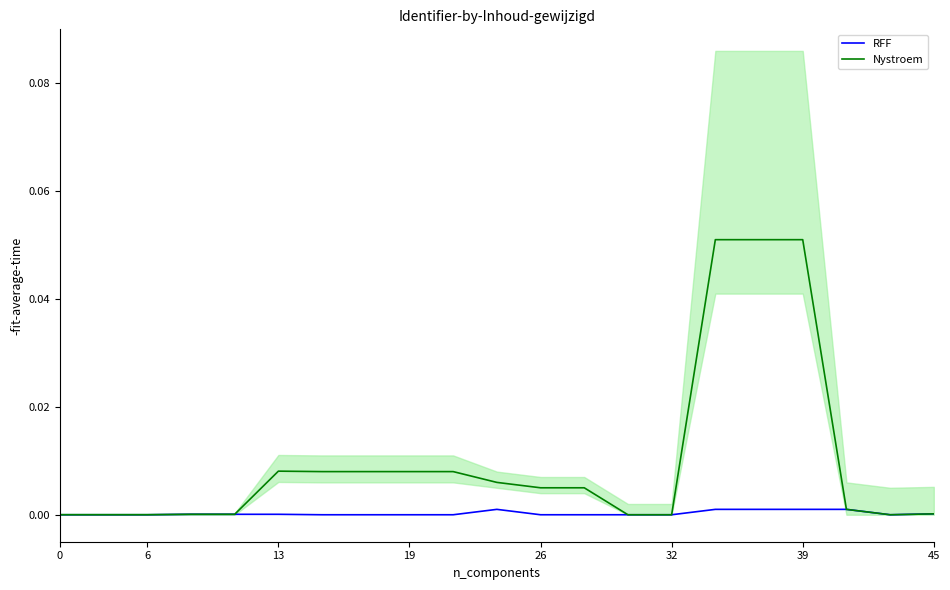

How many values in the Nystroem series exceed 0?

20